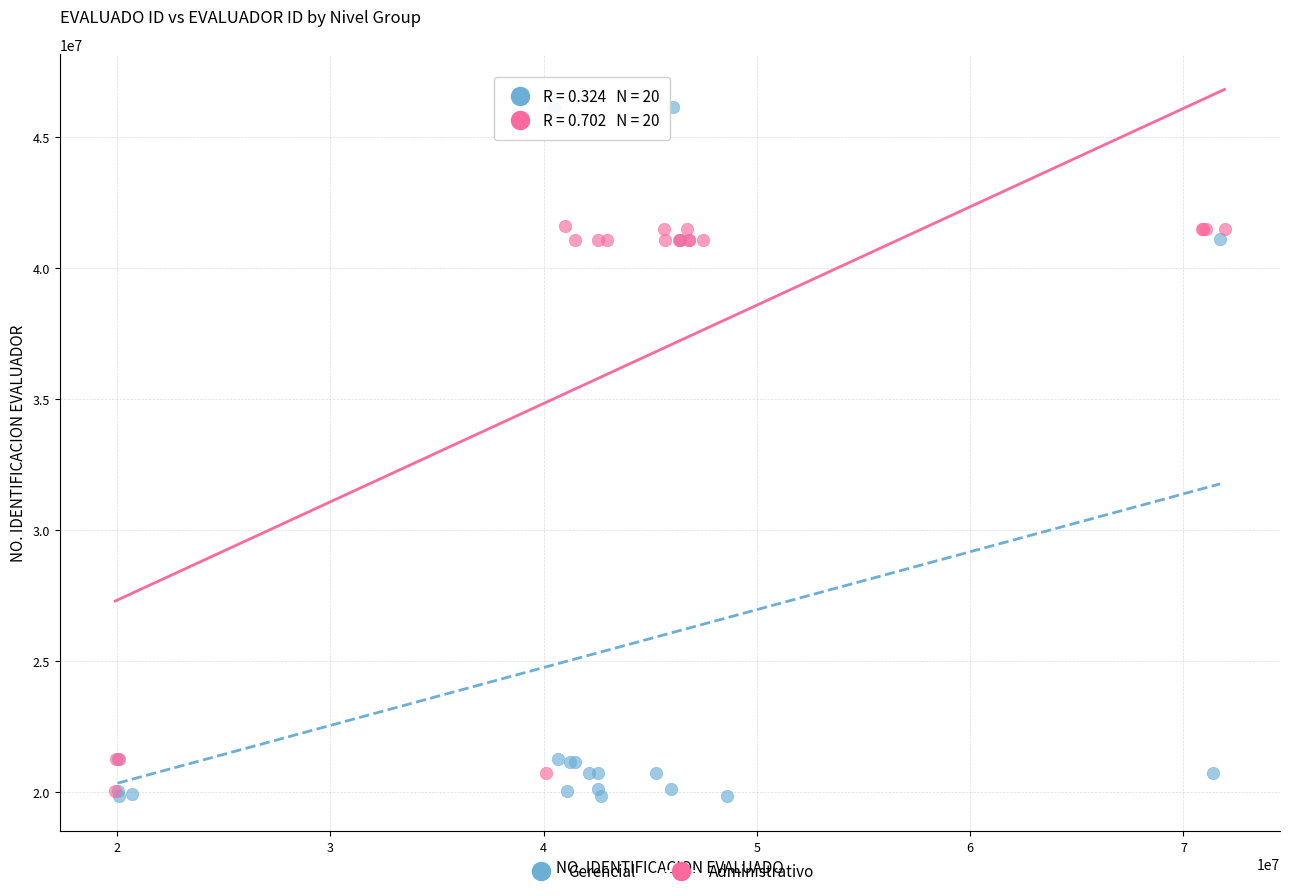

Which series contains the highest Y value?

Gerencial